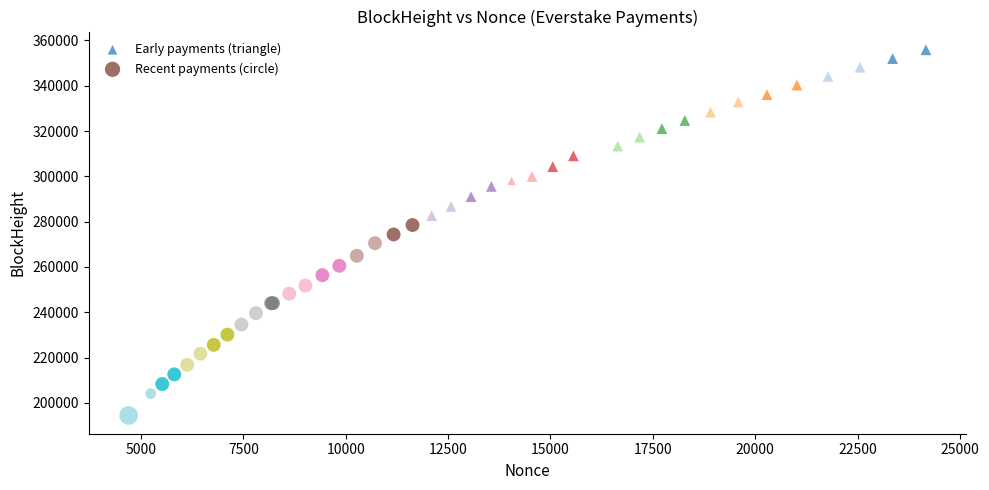

What are all the series names shown in the legend?

Early payments (triangle), Recent payments (circle)